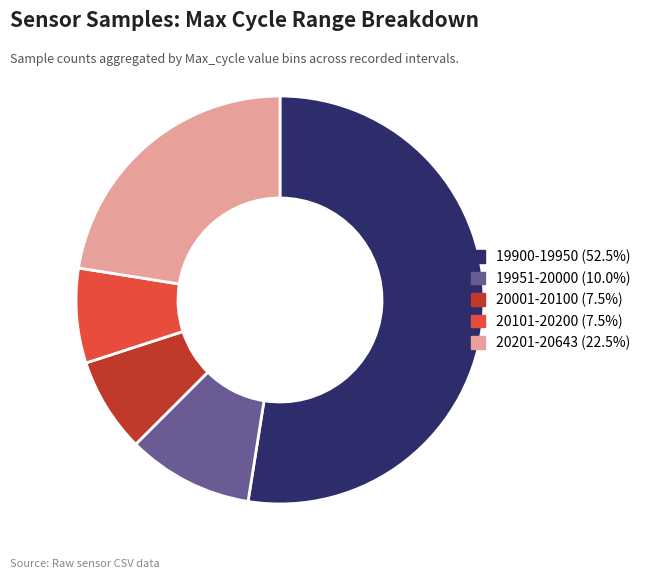

How many segments does this pie chart have?

5